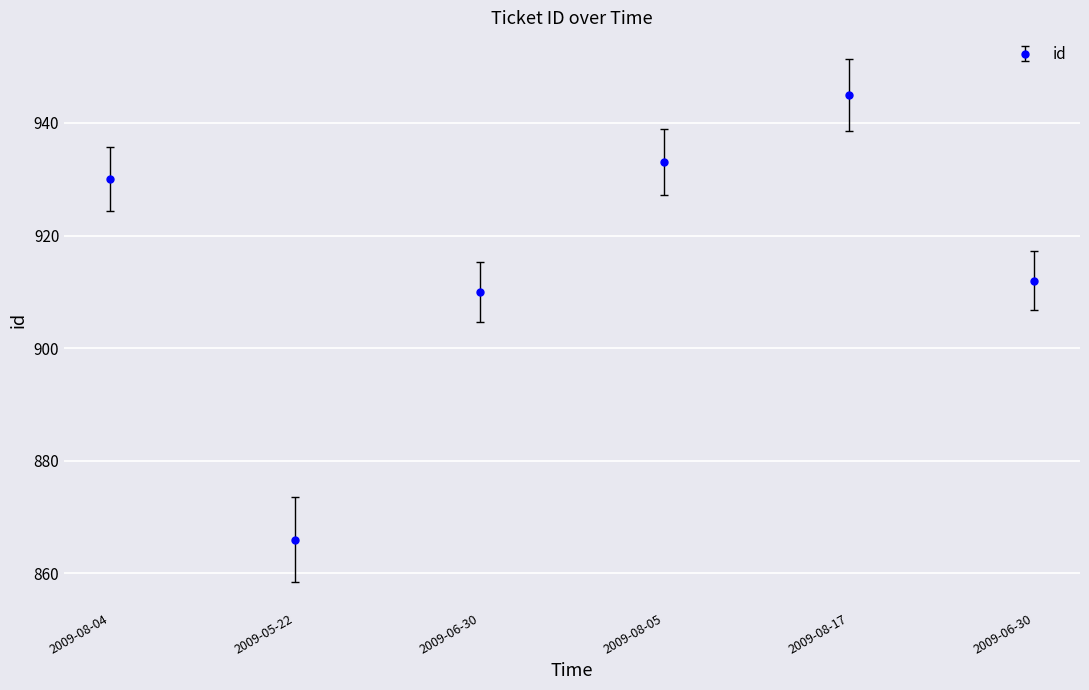

Reading right to left, extract all data points from this chart.

912	945	933	910	866	930